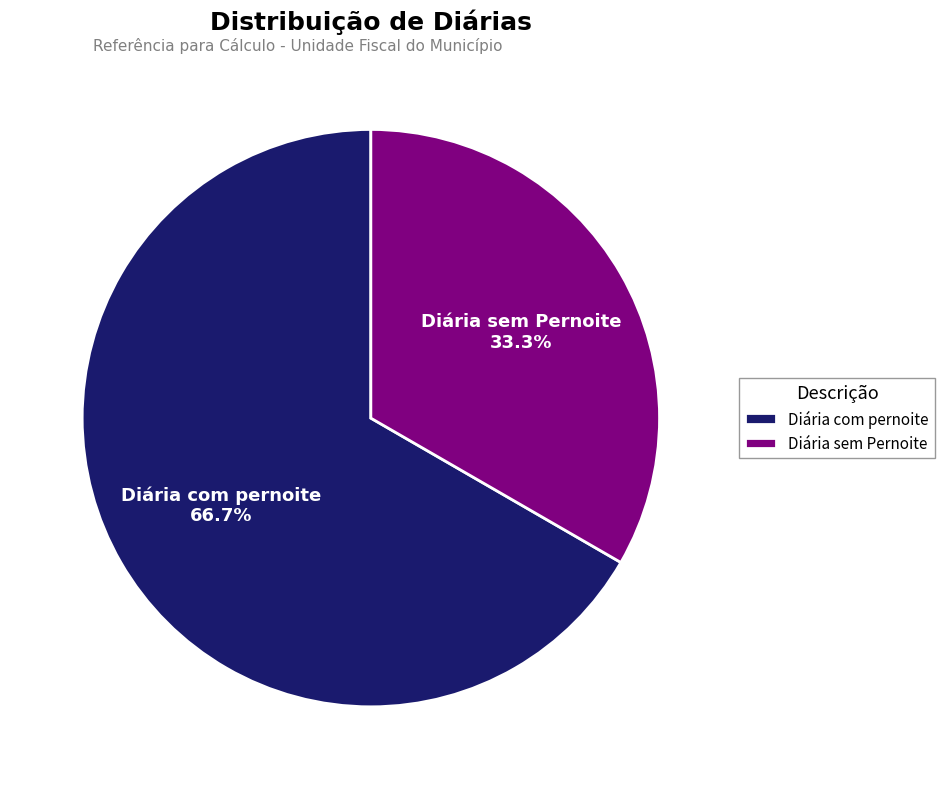

Does Diária com pernoite represent more than half of the total?

Yes